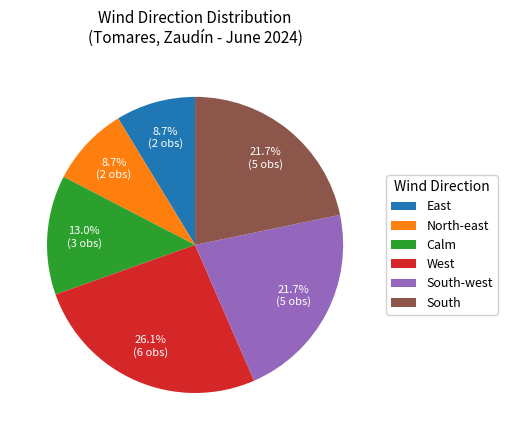

To the nearest percent, what portion does East represent?

9%